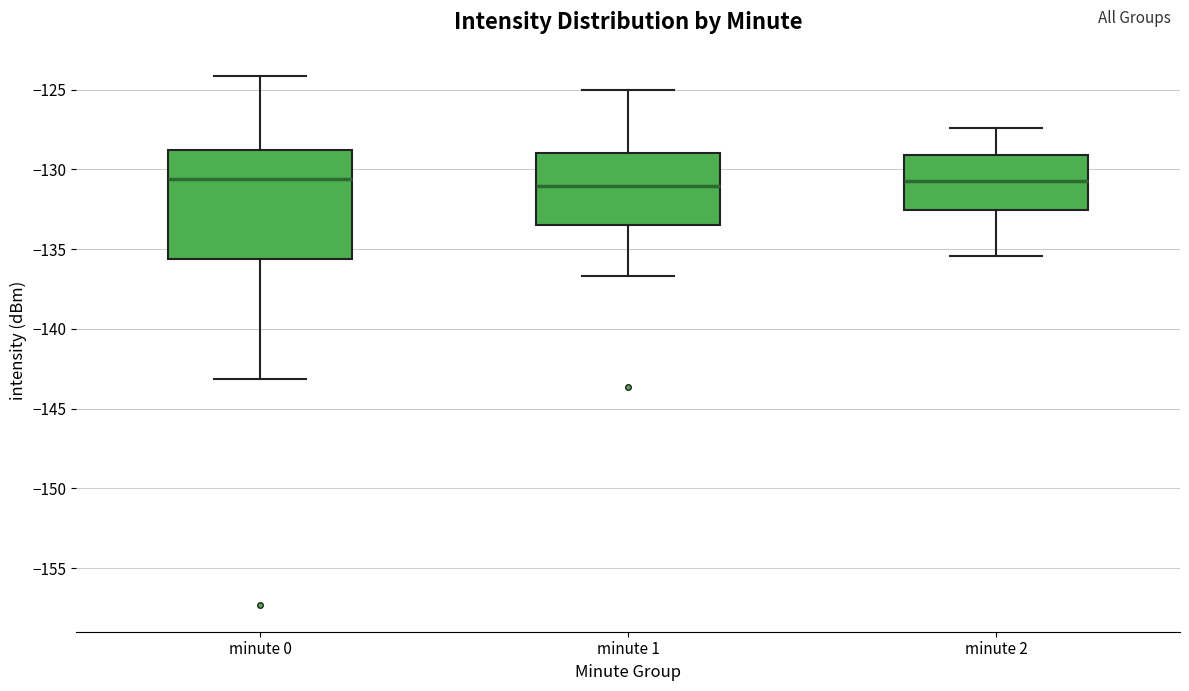

Reading left to right, transcribe this box plot: for each box, give where its median line is, the range the box spans, and where its two whiskers end, as read against the y-axis. The values are not printed on the chart, so give them approximately, as read against the axis.

minute 0: median -130.5, box -135.5 to -129.0, whiskers -143.0 to -124.0
minute 1: median -131.0, box -133.5 to -129.0, whiskers -136.5 to -125.0
minute 2: median -130.5, box -132.5 to -129.0, whiskers -135.5 to -127.5